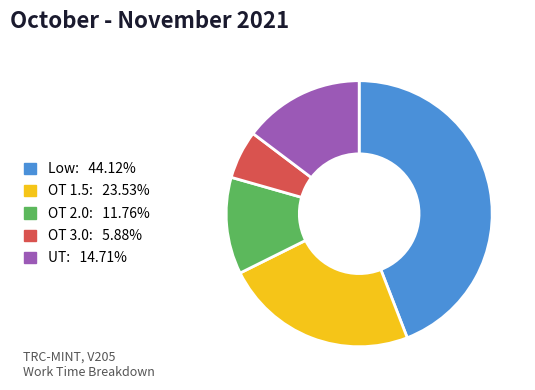

Approximately how many times larger is the value at OT 2.0 compared to OT 1.5?

0.5